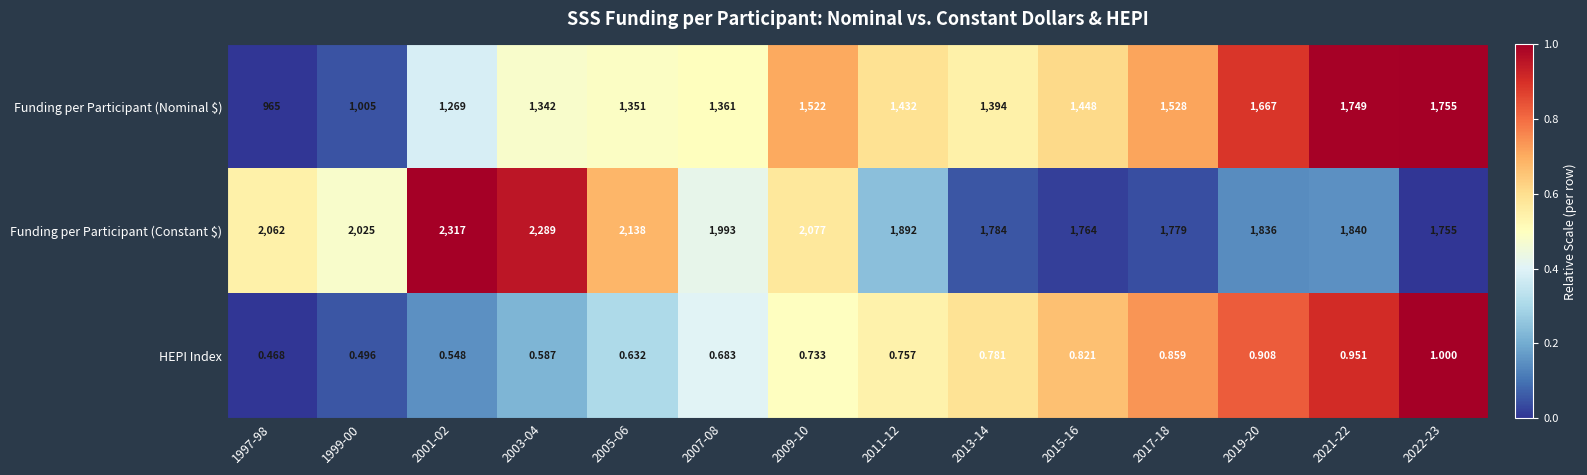

Which category has the highest value across all series?

2001-02